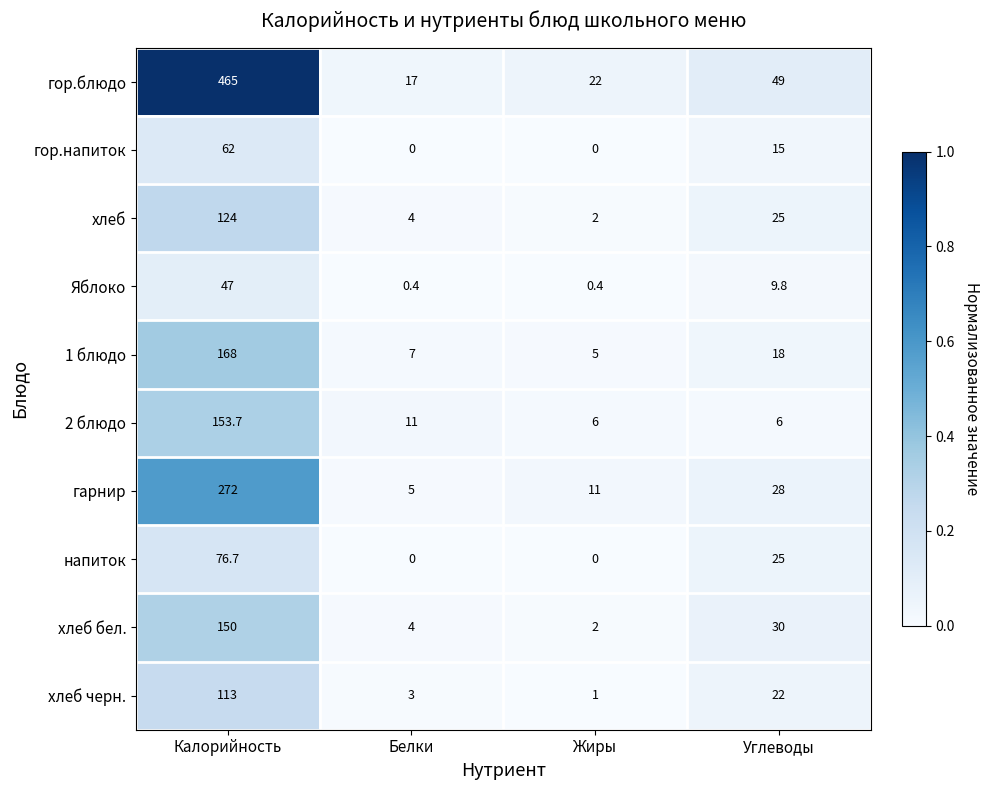

What is the maximum value shown in the chart?

465.0